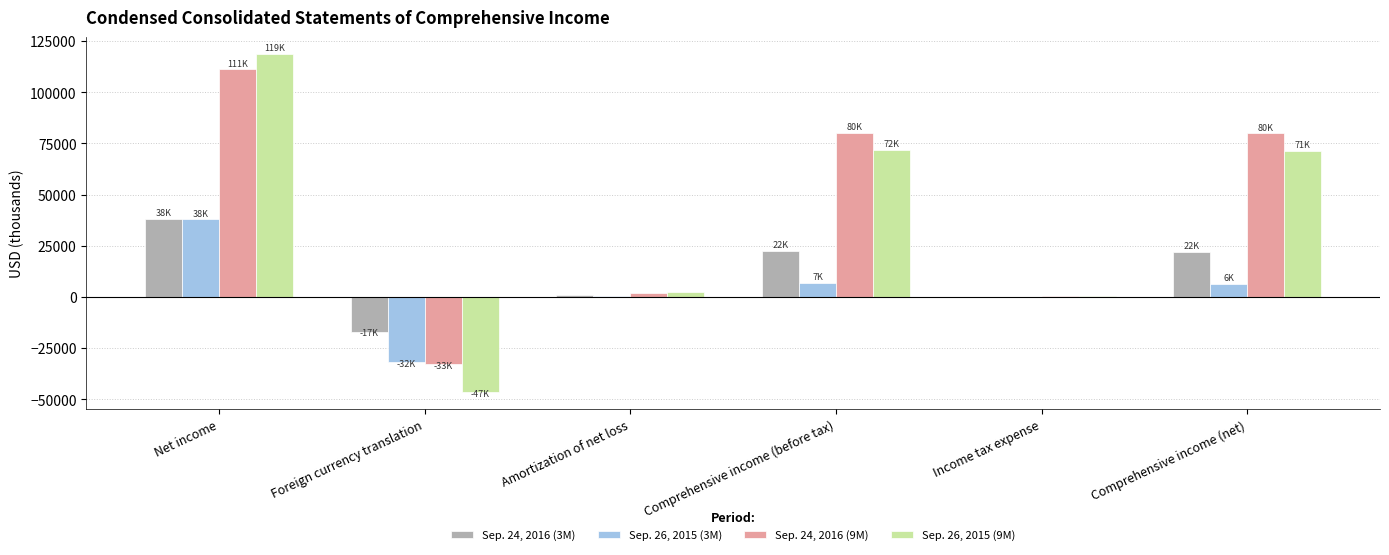

At which label does Sep. 26, 2015 (9M) first exceed 71311?

Net income